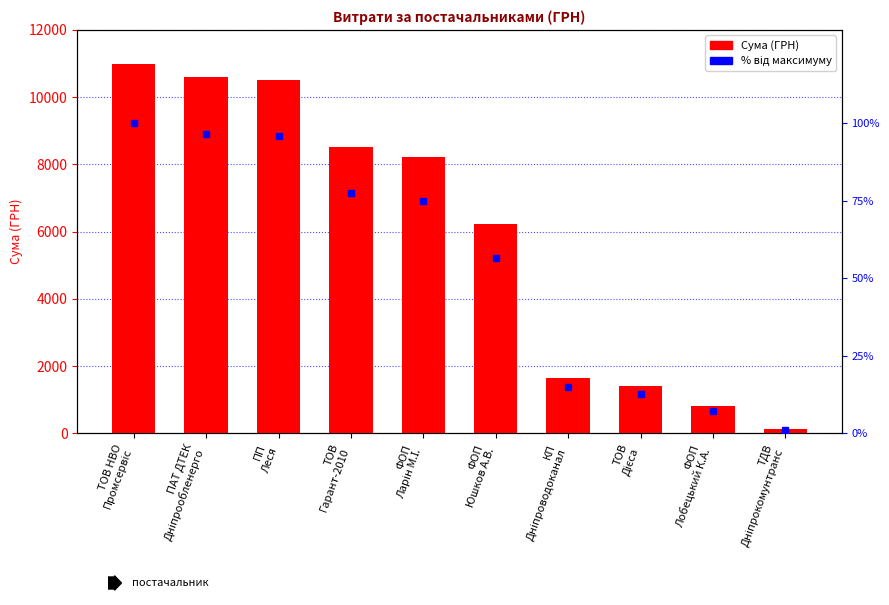

At how many categories does at least one series exceed 8233?

4